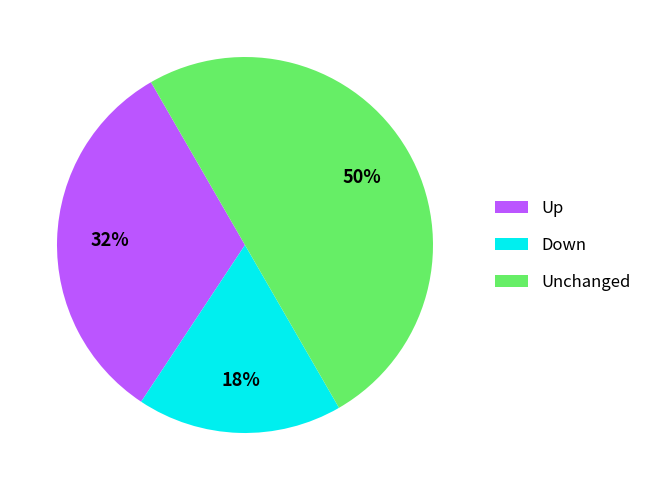

Between Unchanged and Down, which is larger?

Unchanged